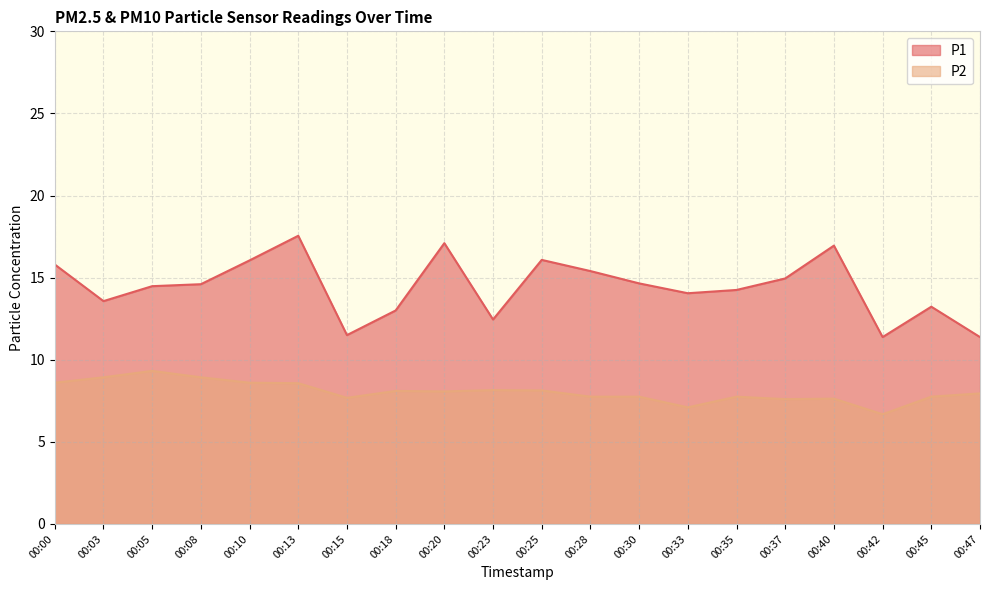

Between 00:20 and 00:47, which series saw the biggest shift?

P1